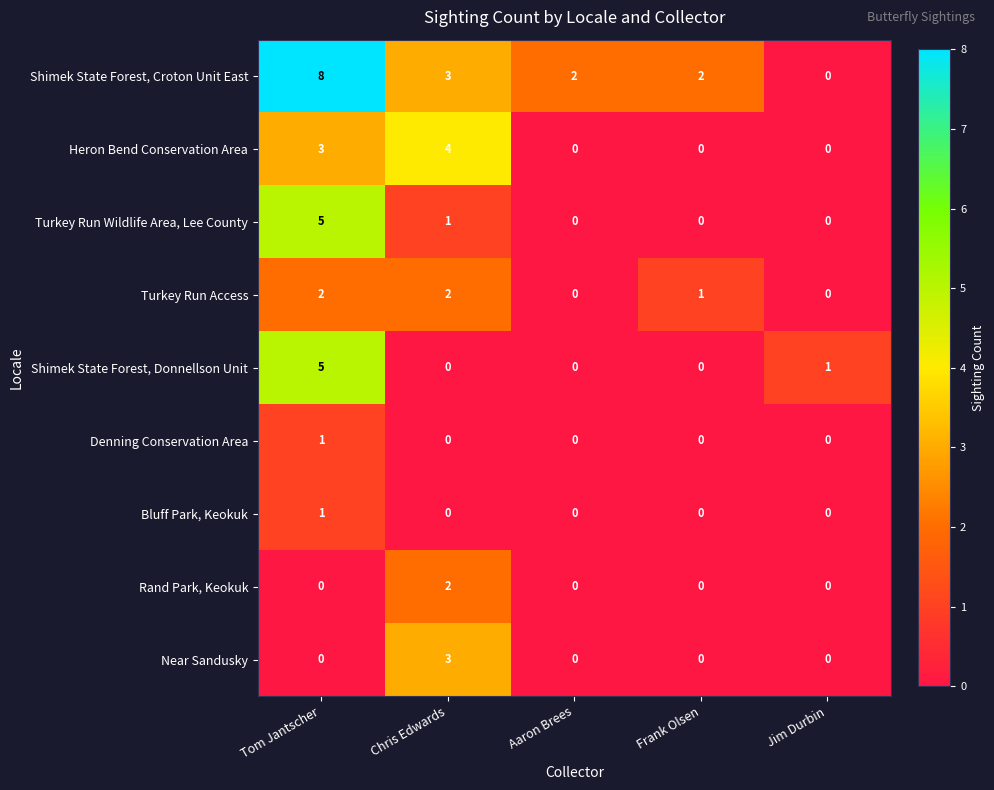

How many data points in Heron Bend Conservation Area are above 0?

2